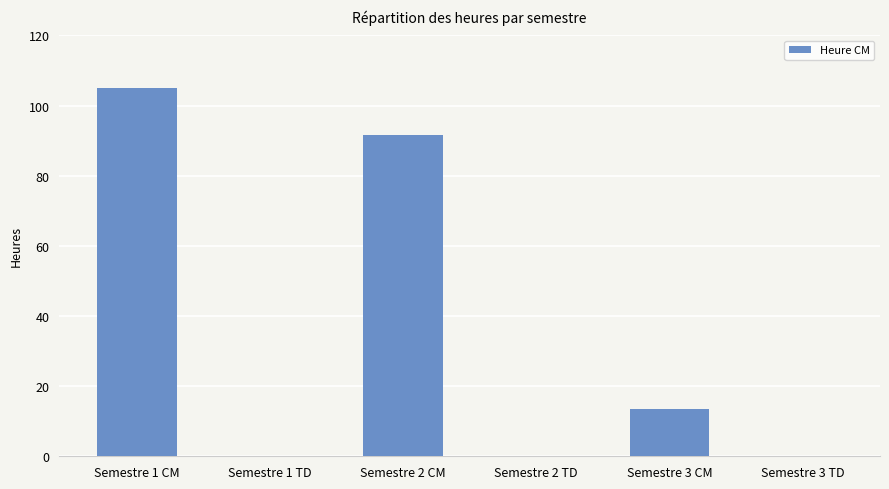

Is it true that the value at Semestre 3 CM is 21.2?

False